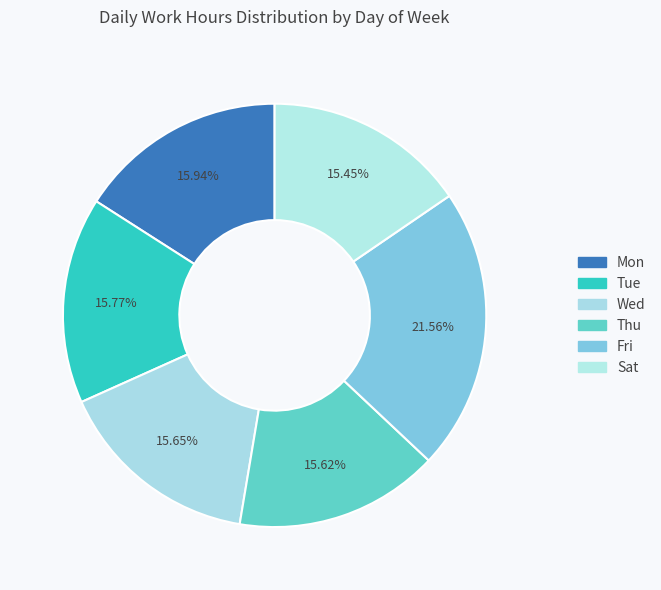

How many slices are in this pie chart?

6